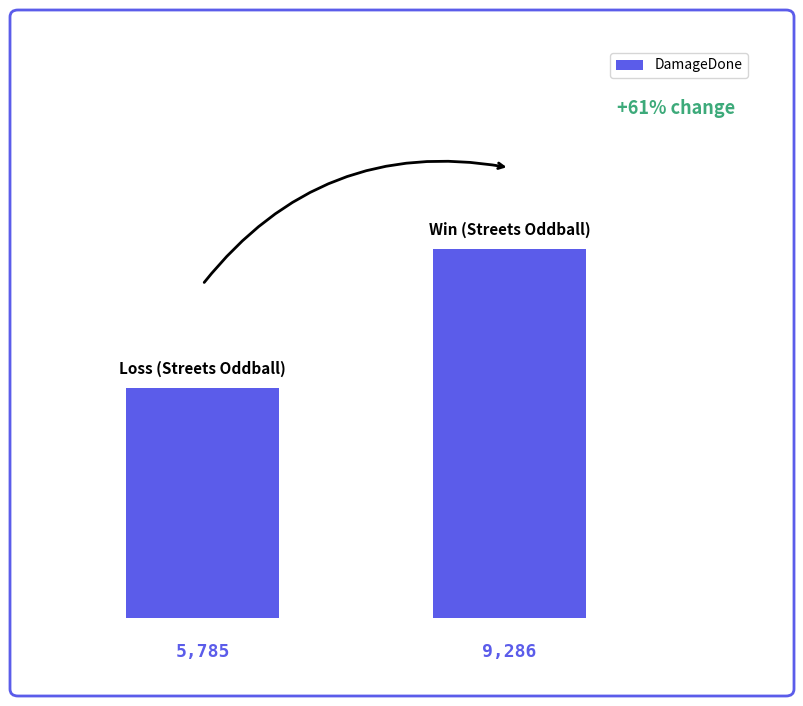

Reading left to right, what are all the values shown in this chart?

5785	9286